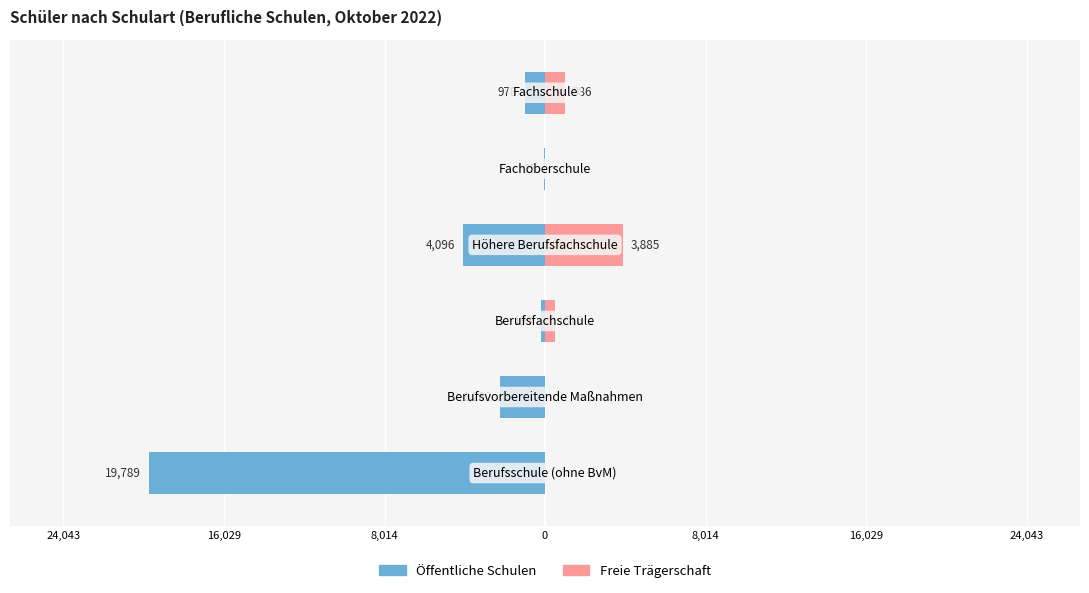

Is it true that Freie Trägerschaft equals 0 at 16,029?

True